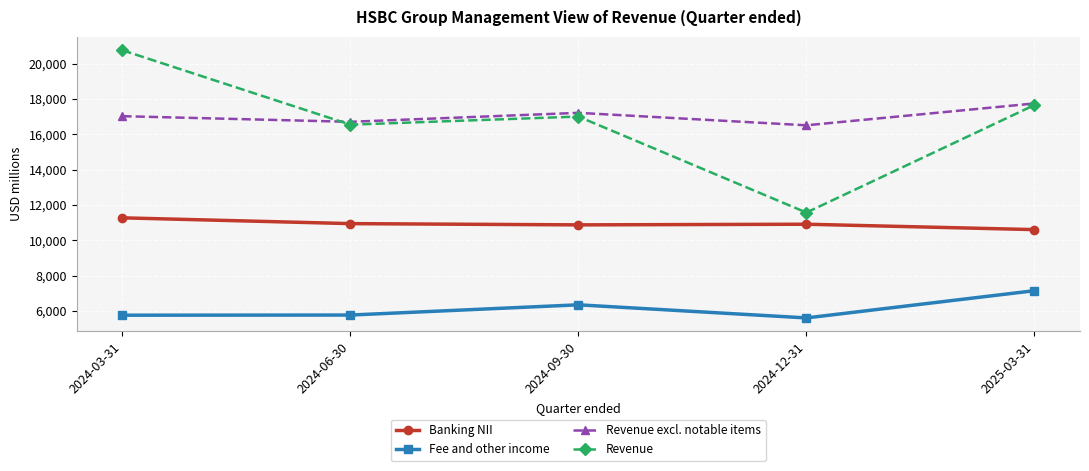

Where is the first local maximum for Revenue excl. notable items?

2024-09-30